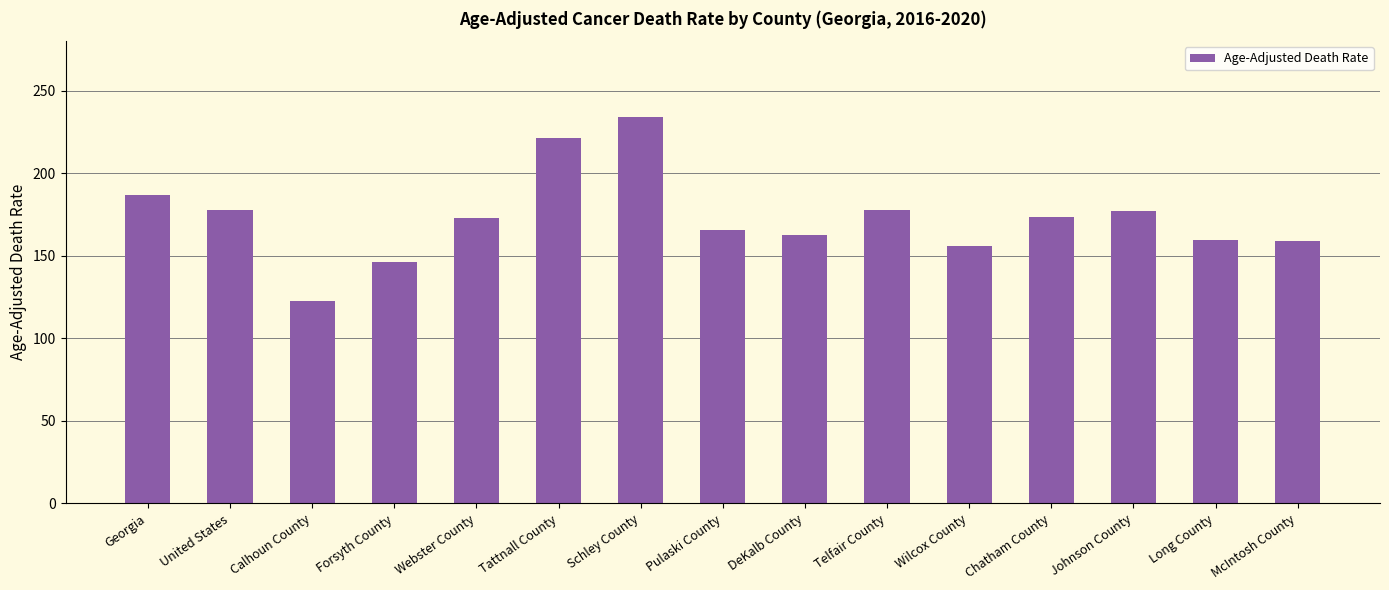

What is the label of the 12th bar from the left?

Chatham County